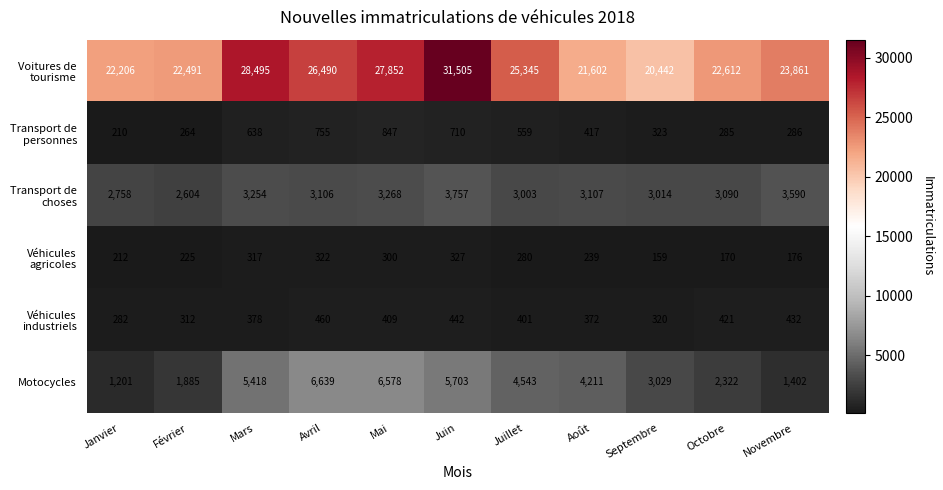

How many distinct data groups are displayed?

6